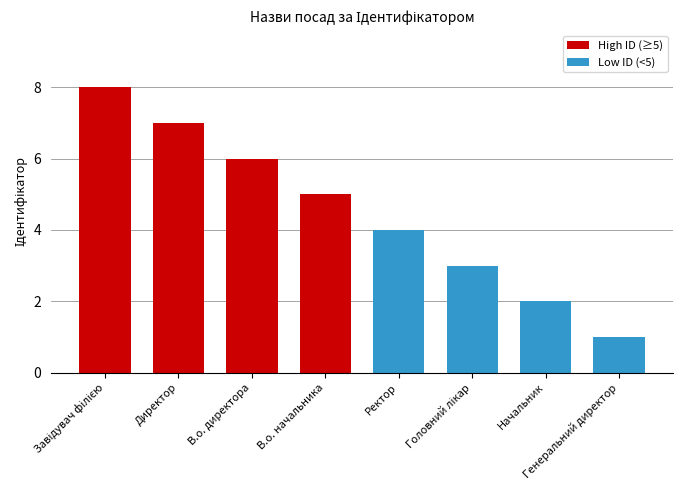

What is the label of the 3rd bar from the left?

В.о. директора